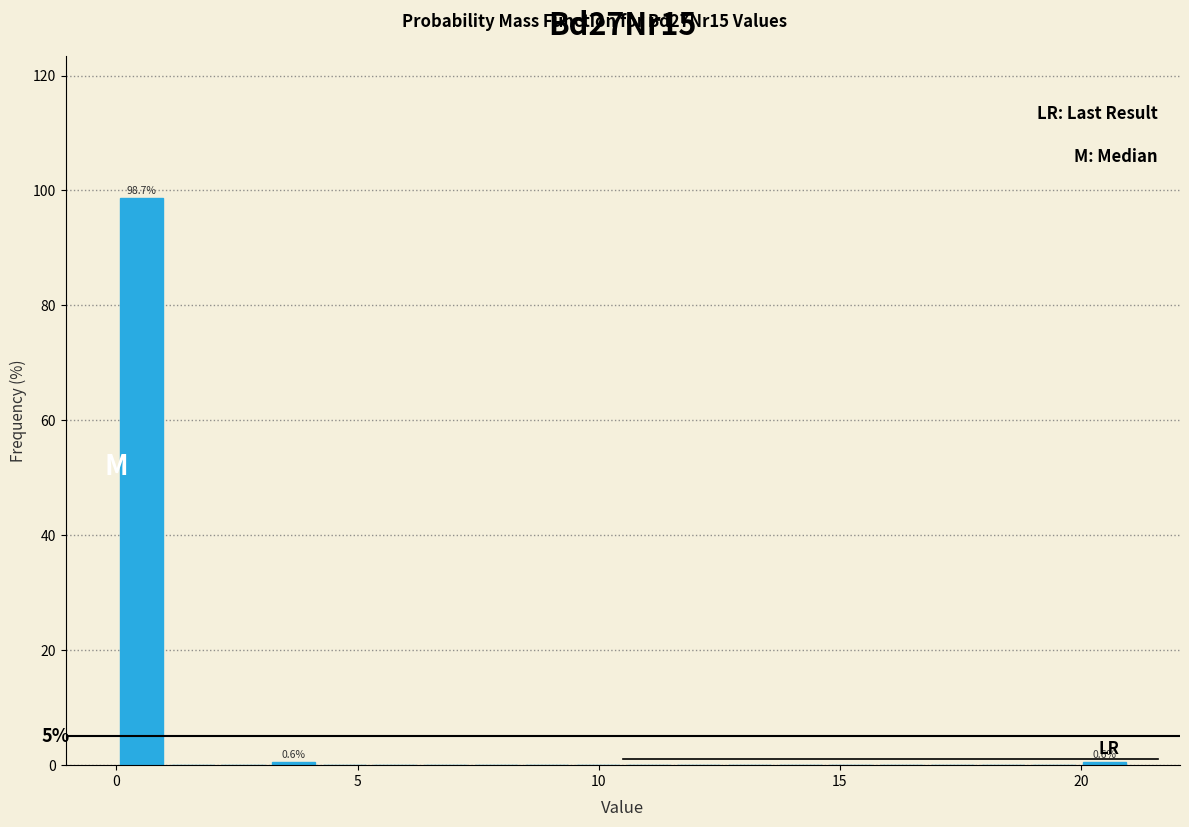

Read against the x-axis, roughly where is the centre of the tallest bar?

0.5